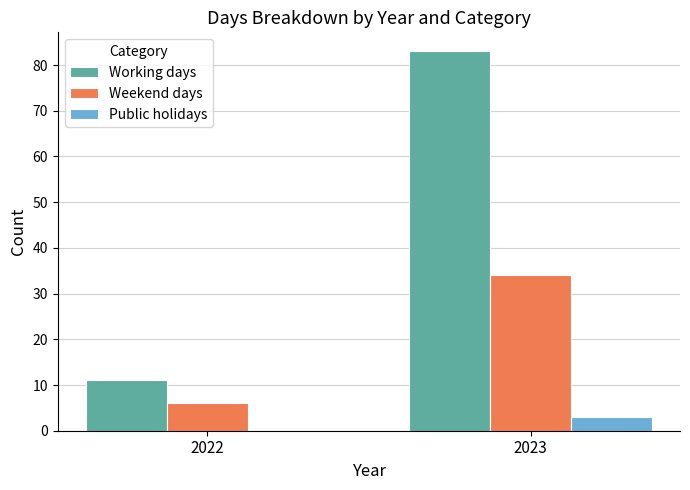

Between 2022 and 2023, which series saw the biggest shift?

Working days